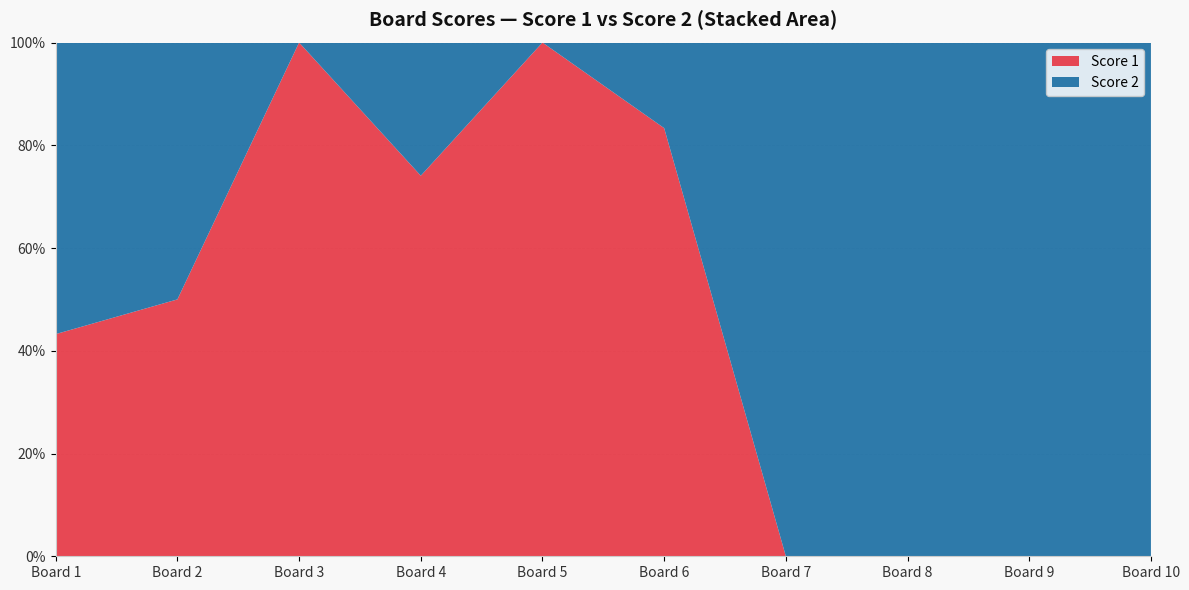

Reading right to left, transcribe all the data shown in this chart.

Score 1: 10=0	9=0	8=0	7=0	6=25	5=25	4=20	3=25	2=18	1=16
Score 2: 10=25	9=22	8=25	7=25	6=5	5=0	4=7	3=0	2=18	1=21